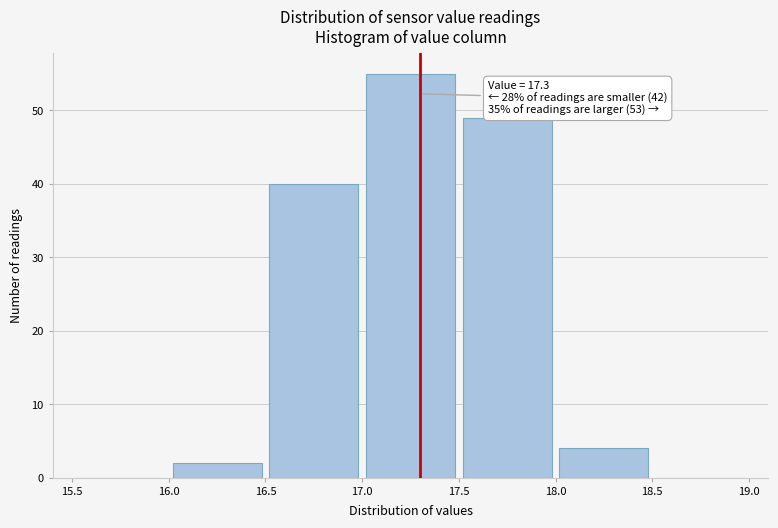

Which range on the x-axis has the tallest bar?

17.0 to 17.5